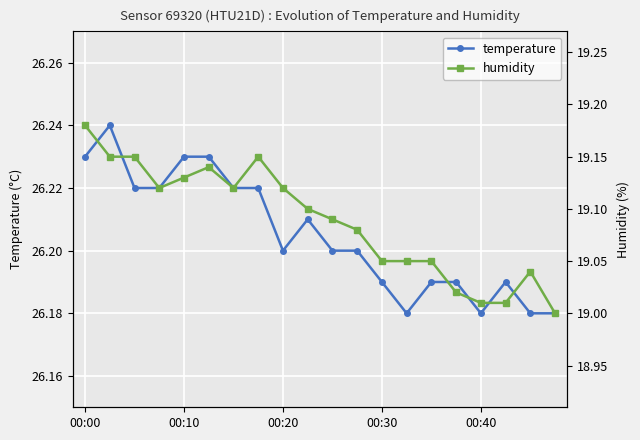

Read the humidity value at 14.

19.1